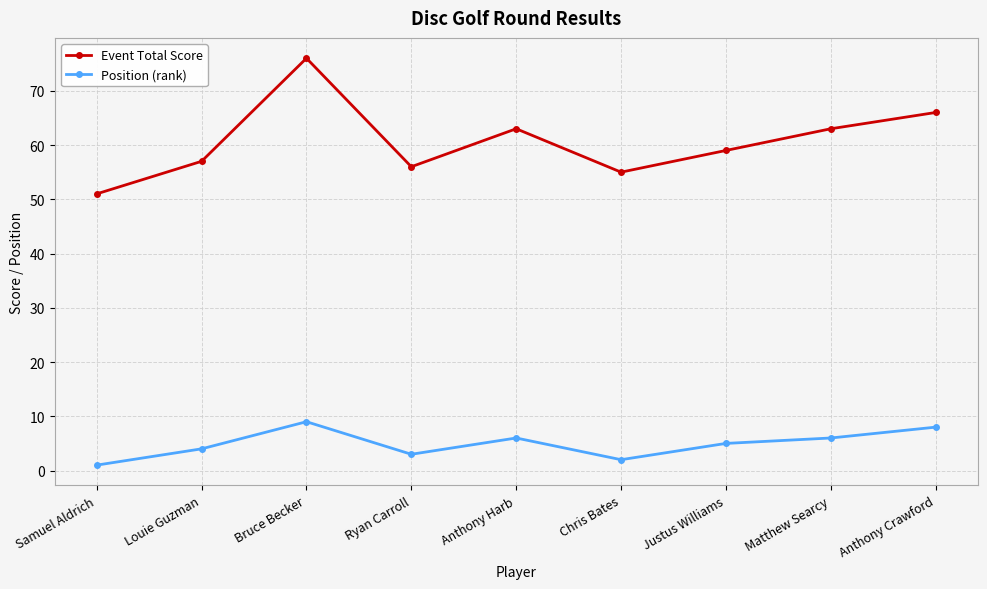

What is the difference between the highest and lowest values at Justus Williams?

54